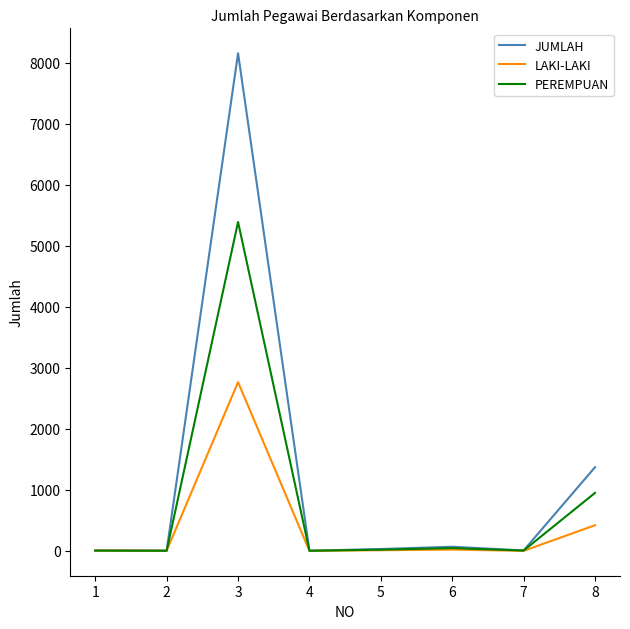

What is the average value of the LAKI-LAKI series?

404